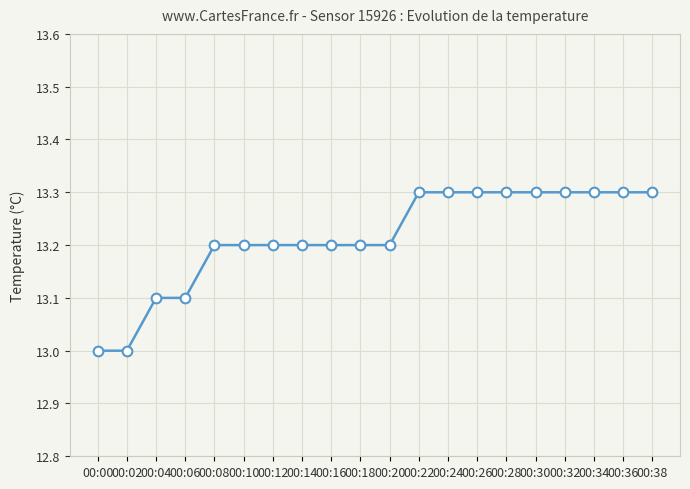

True or false: the data shows 18.6 at 00:34.

False